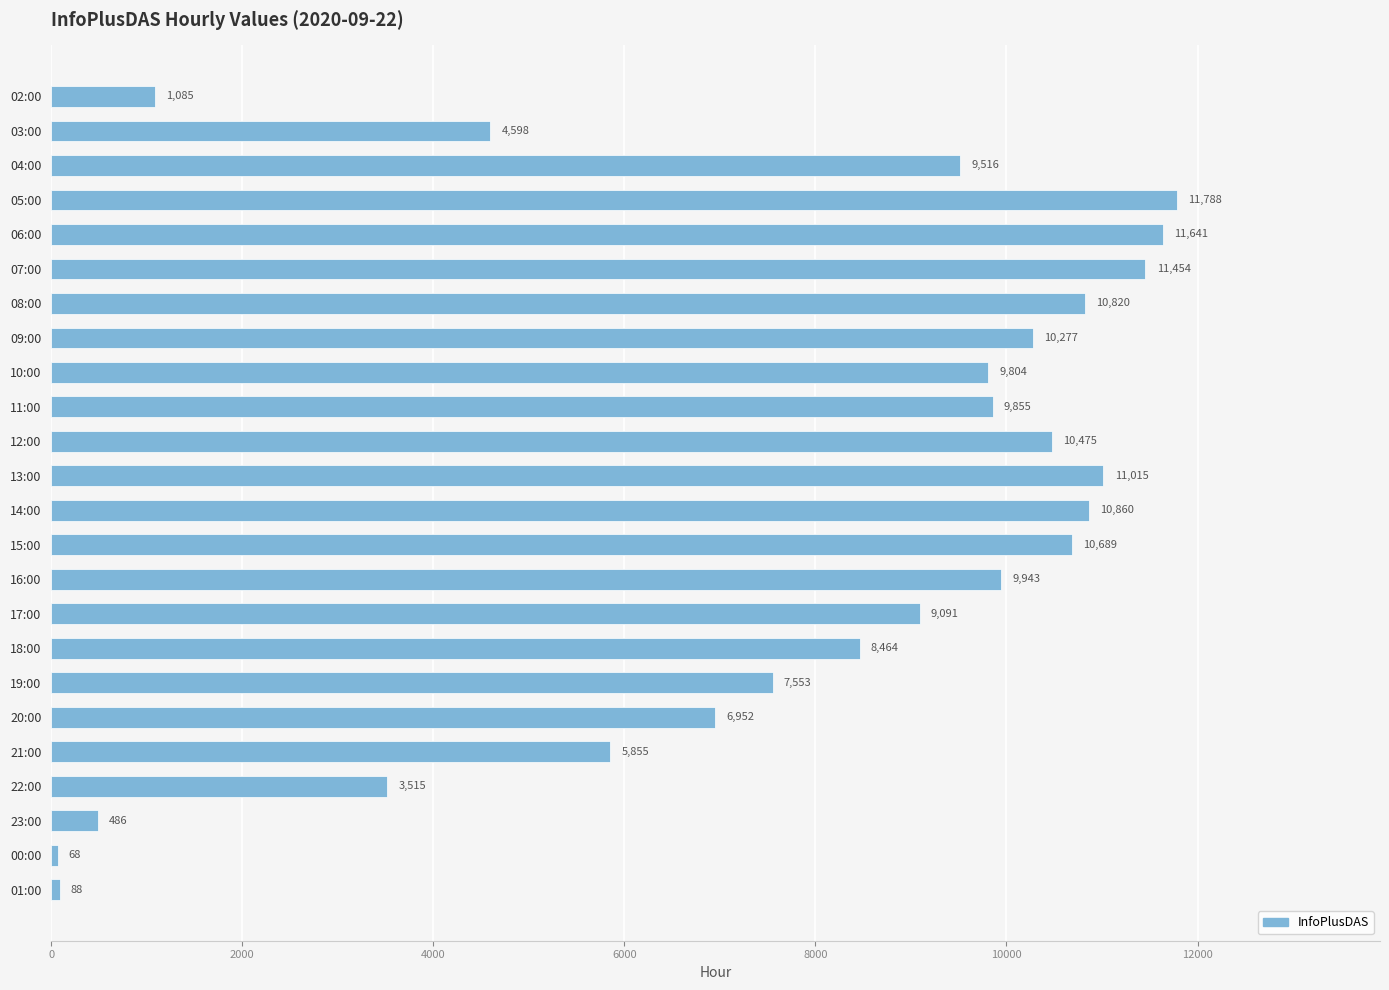

At which category does the chart reach its peak across all series?

05:00